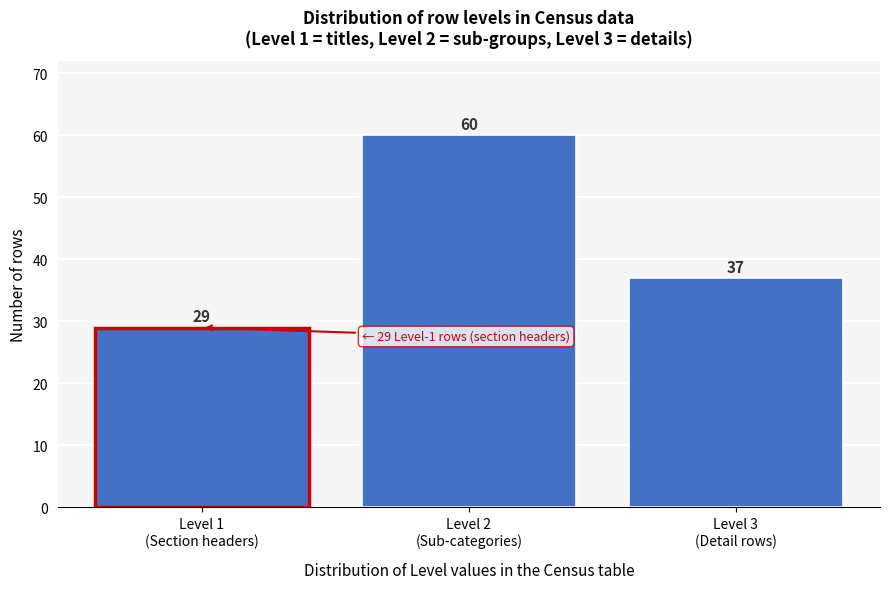

Reading left to right, transcribe all the data shown in this chart.

29	60	37